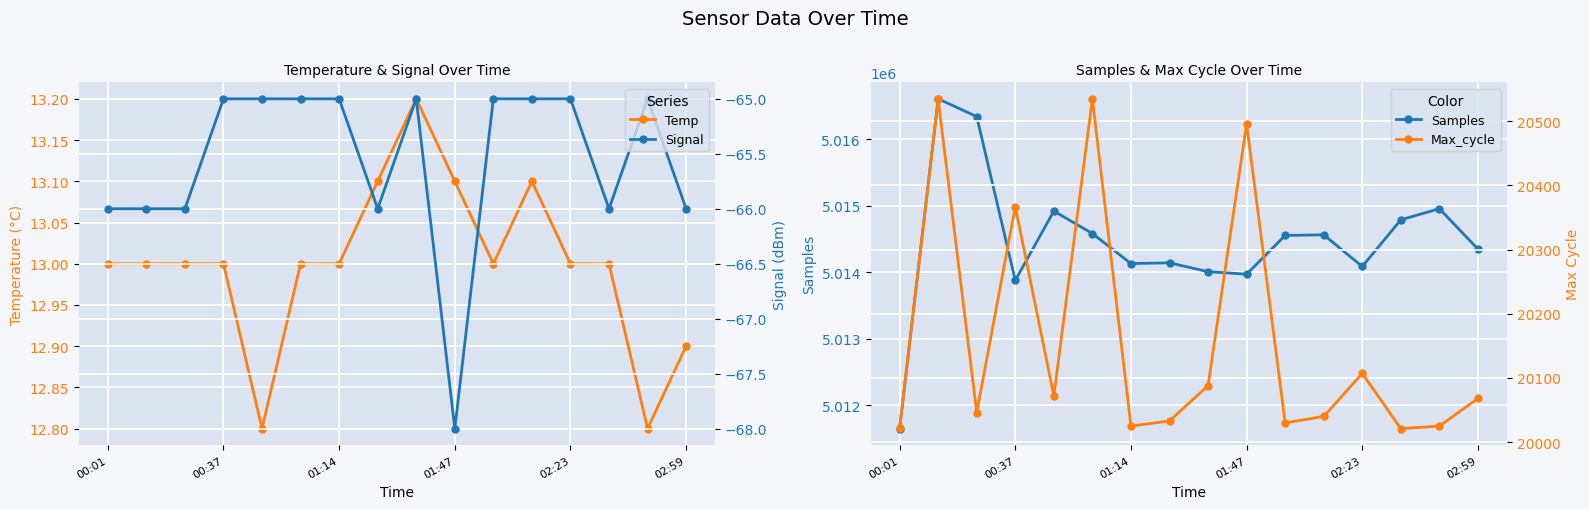

What is the value of the Signal point at the 11th from the left?

-65